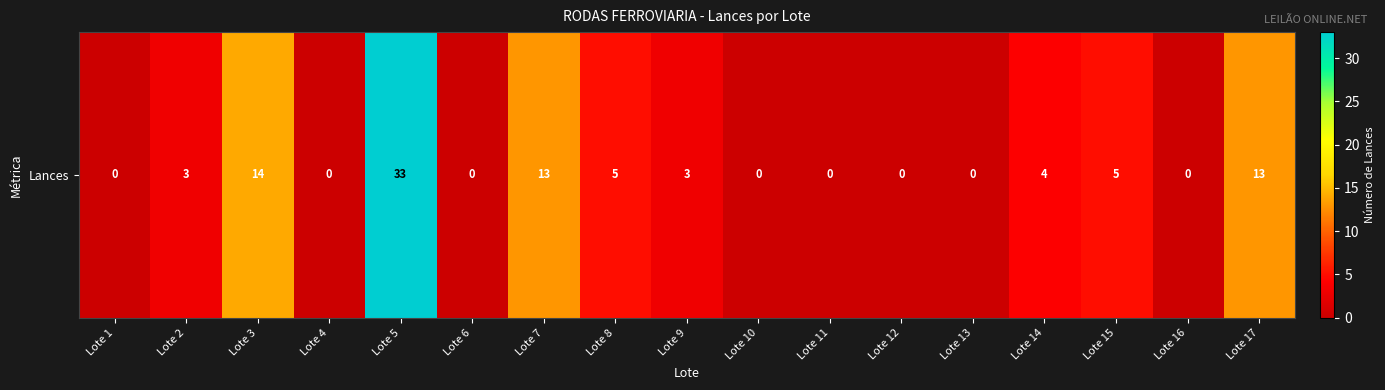

List the labels in order of value, smallest first.

Lote 1, Lote 4, Lote 6, Lote 10, Lote 11, Lote 12, Lote 13, Lote 16, Lote 2, Lote 9, Lote 14, Lote 8, Lote 15, Lote 7, Lote 17, Lote 3, Lote 5